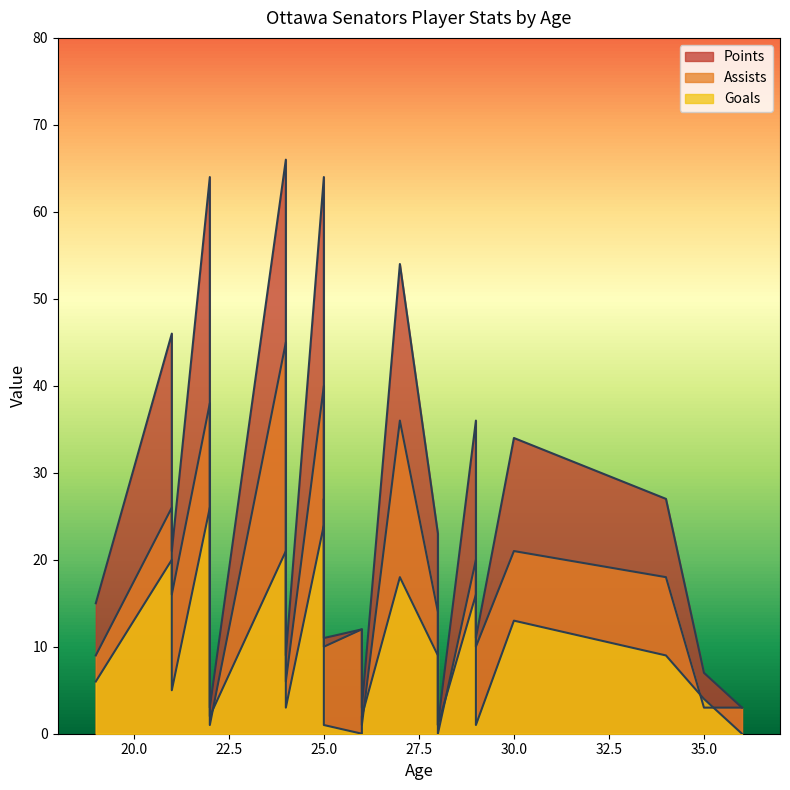

Does the chart have visible grid lines?

No